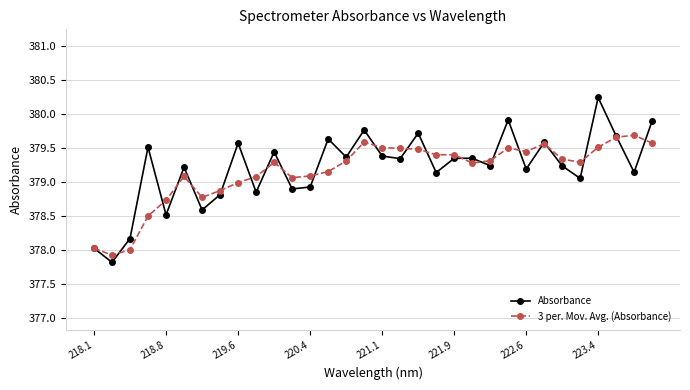

True or false: Absorbance has more than 2 points higher than both neighbors.

True